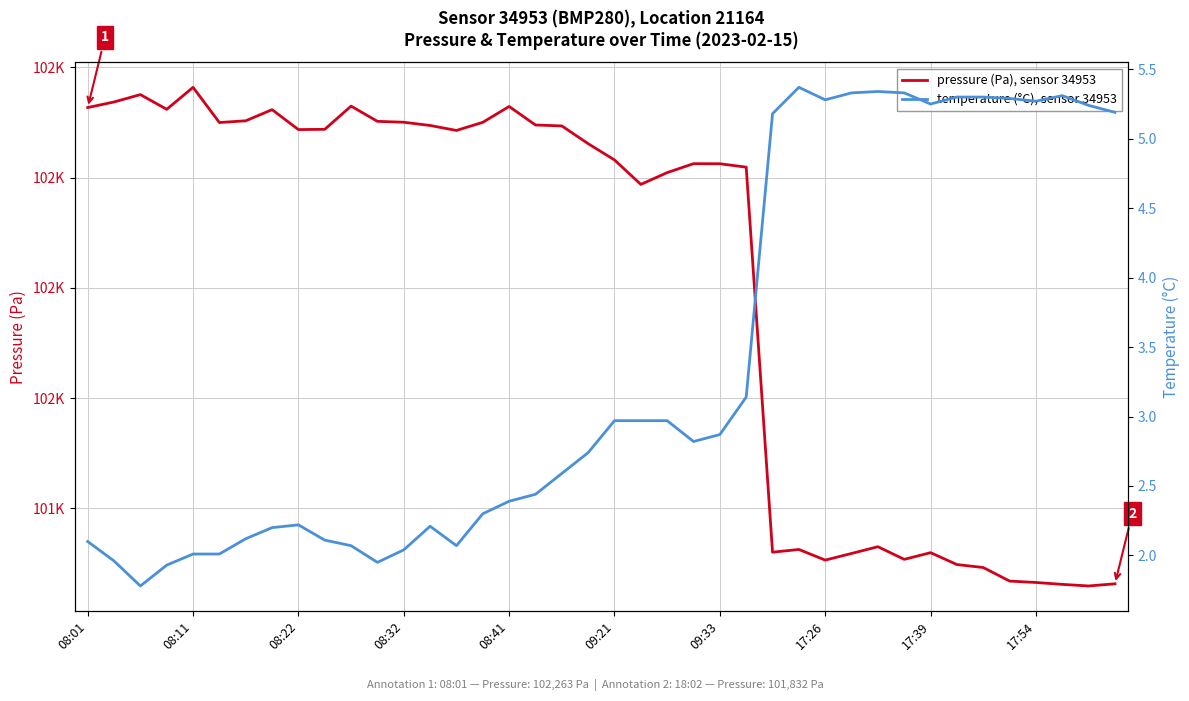

What is the sum of all temperature (°C), sensor 34953 values?

135.0